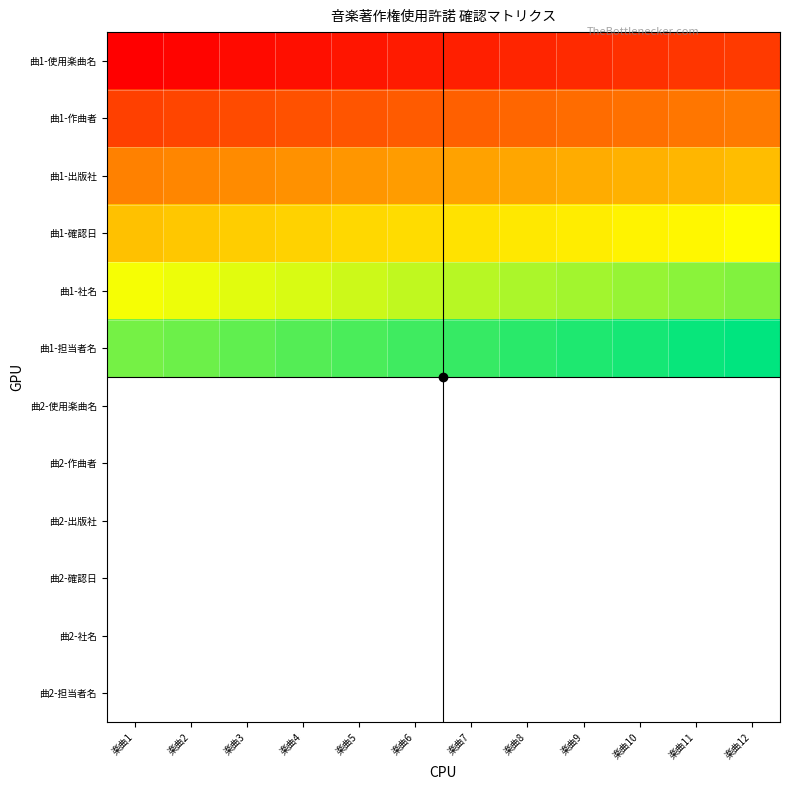

What is the spread (max minus min) of values at 楽曲4?

0.8